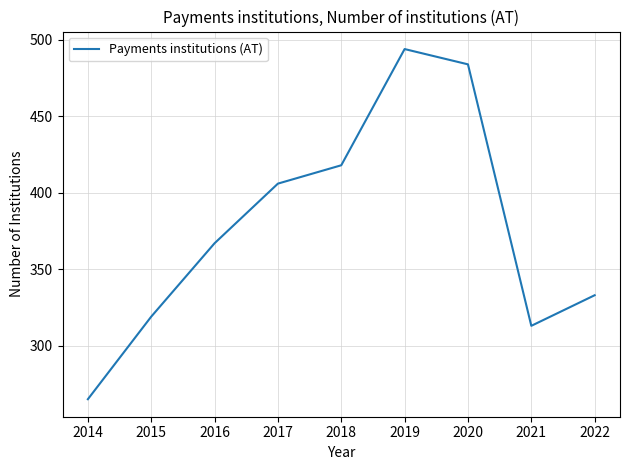

List the labels in order of value, smallest first.

2014, 2021, 2015, 2022, 2016, 2017, 2018, 2020, 2019